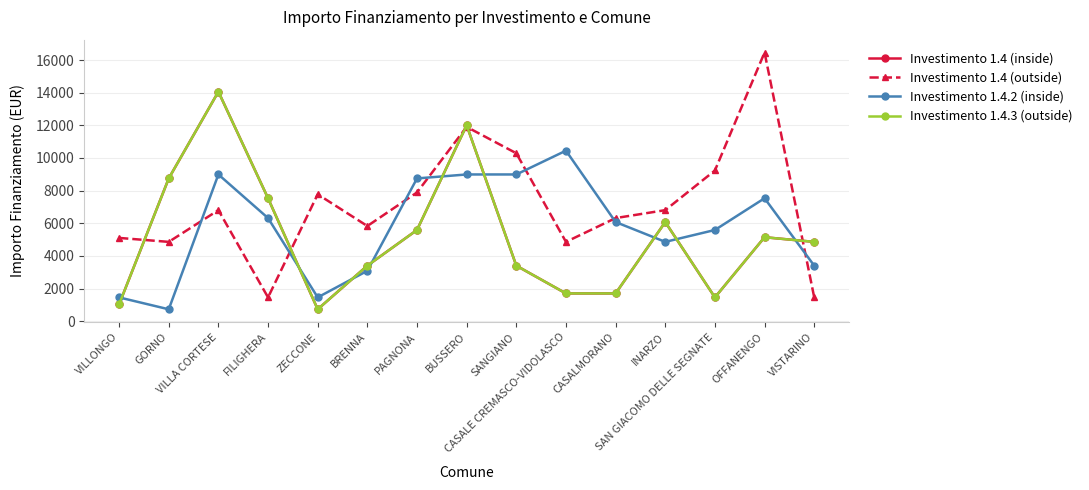

What is the value of the Investimento 1.4 (outside) point at the 10th from the left?

4860